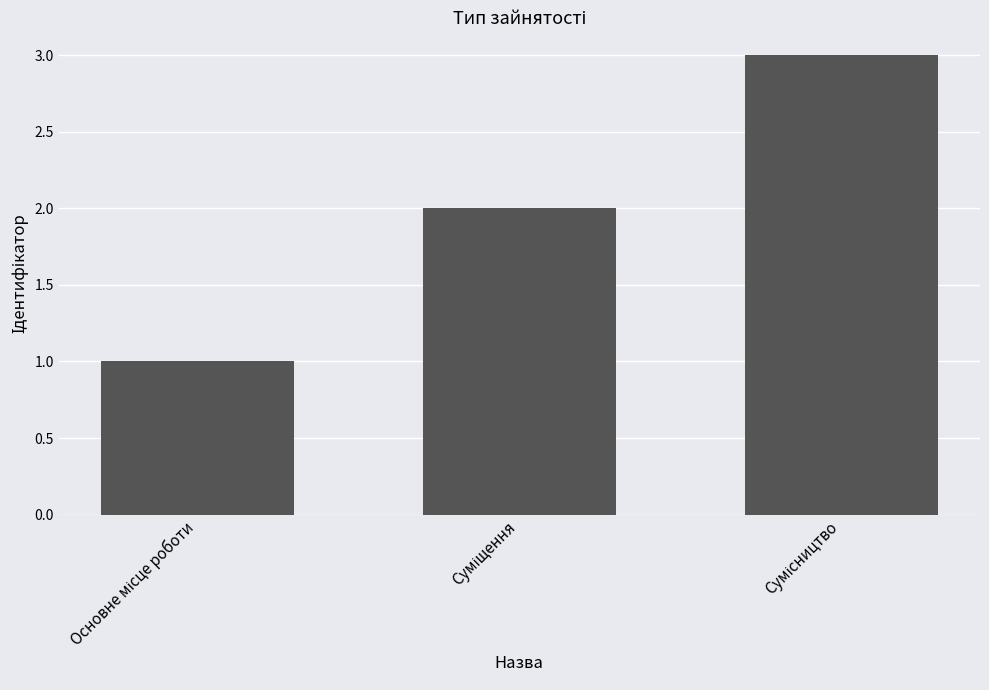

What is the greatest value displayed?

3